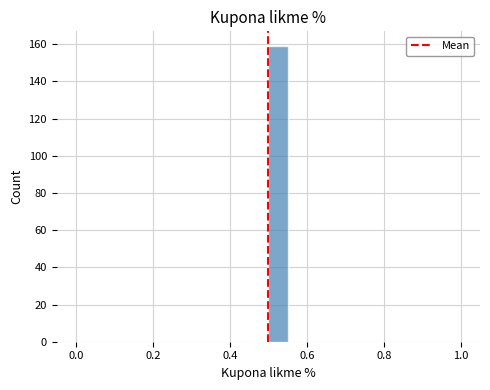

Read against the x-axis, roughly where is the centre of the tallest bar?

0.52